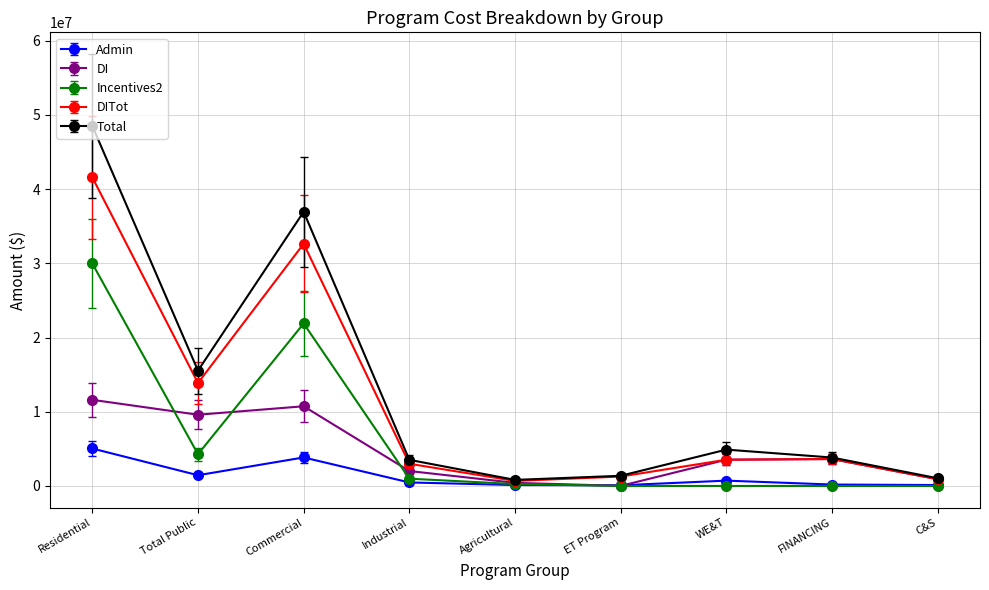

What is the label of the 8th point from the left?

FINANCING